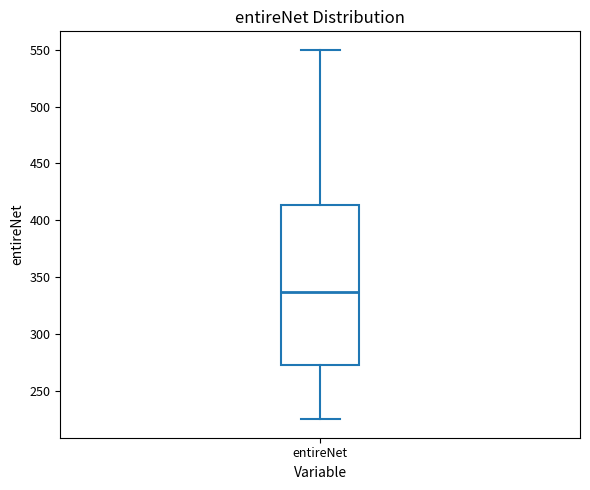

Where does the lower whisker of the box for entireNet end on the y-axis? The values are not printed on the chart, so give them approximately, as read against the axis.

225